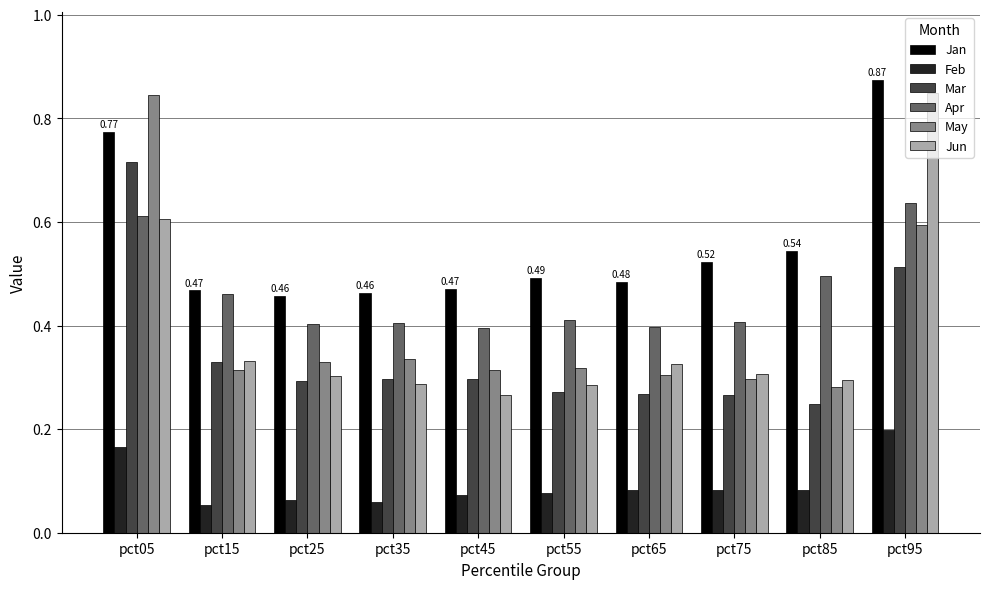

What is the sum of all Jan values?

5.6